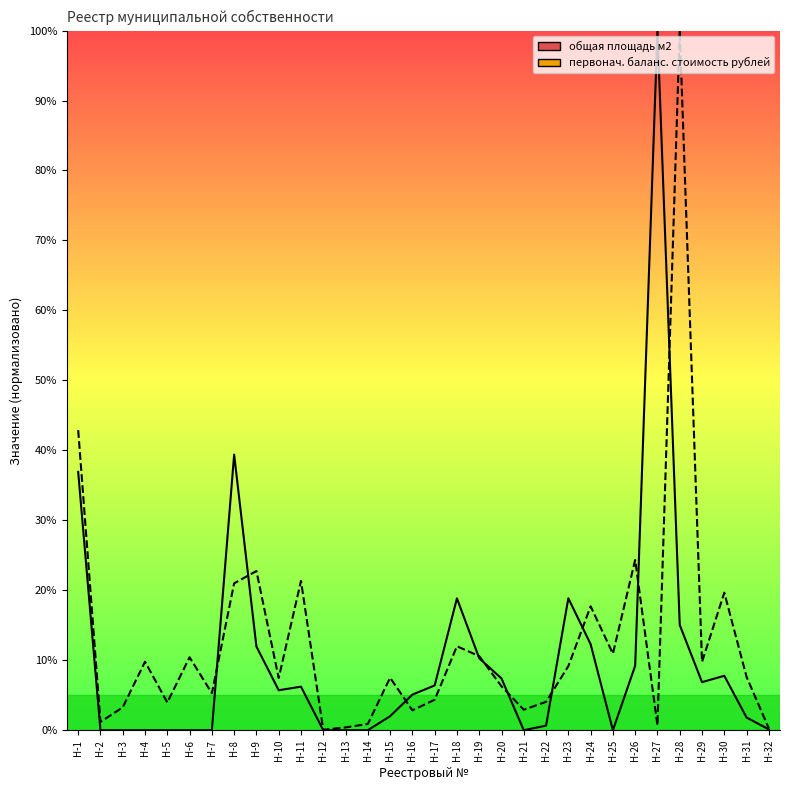

What is the spread (max minus min) of values at Н-32?

0.1